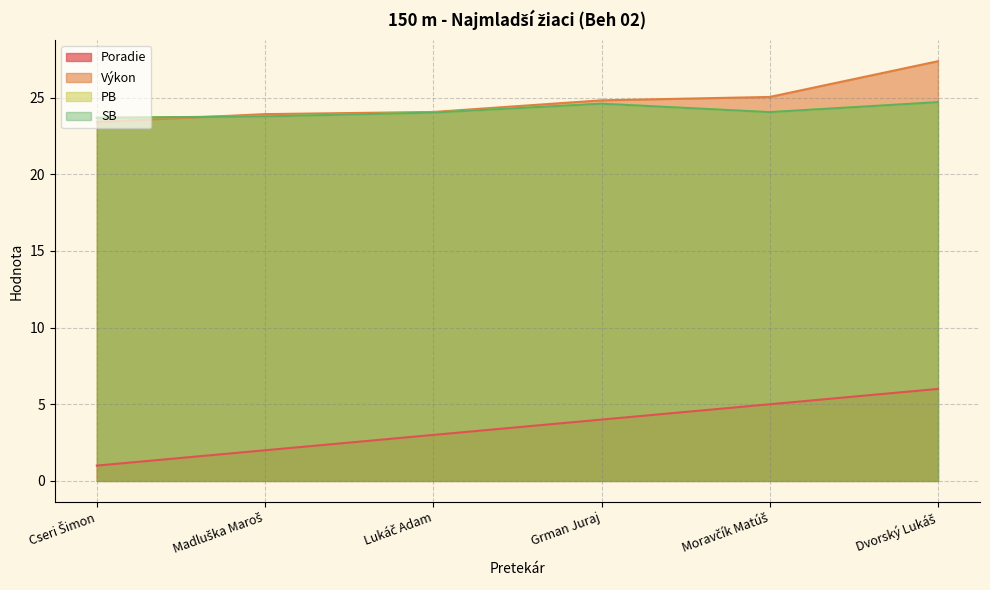

At which category is the sum across all series the highest?

Dvorský Lukáš